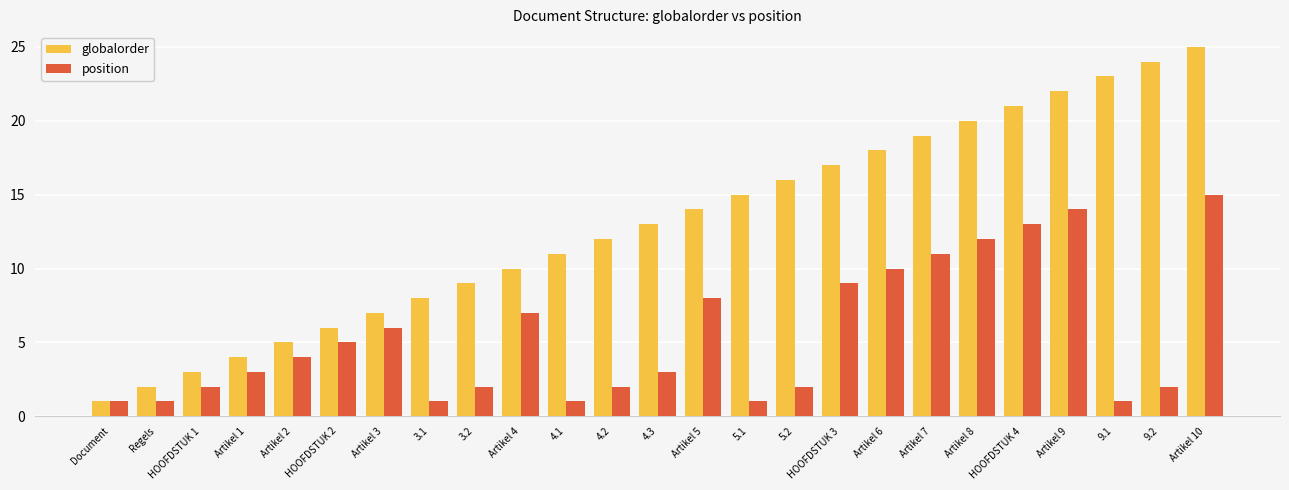

True or false: globalorder has a value of 5 at 9.1.

False